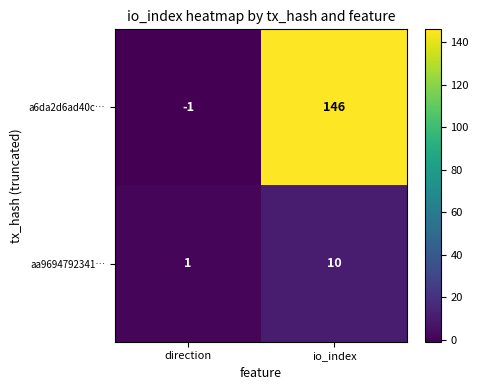

What is the greatest value displayed?

146